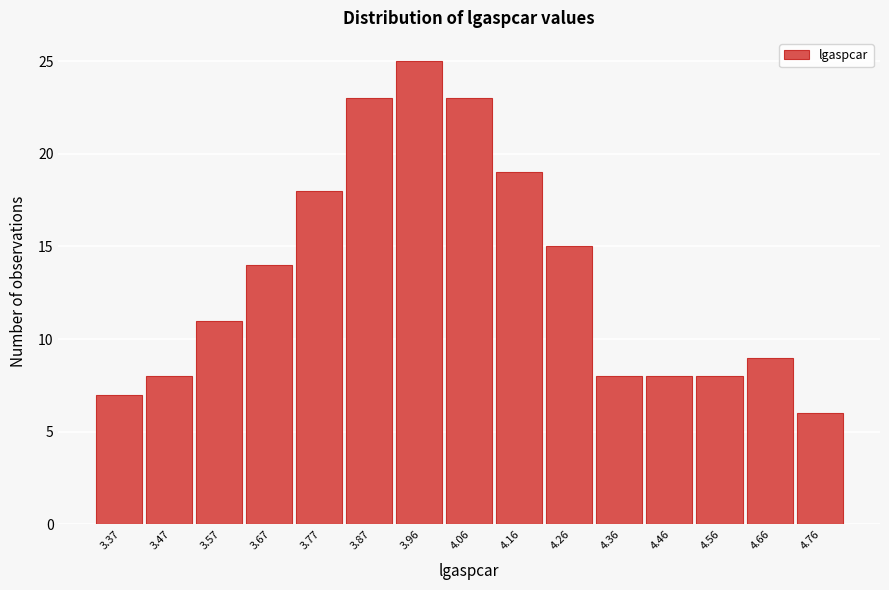

Reading left to right, what are all the values shown in this chart?

3.37=7	3.47=8	3.57=11	3.67=14	3.77=18	3.87=23	3.96=25	4.06=23	4.16=19	4.26=15	4.36=8	4.46=8	4.56=8	4.66=9	4.76=6